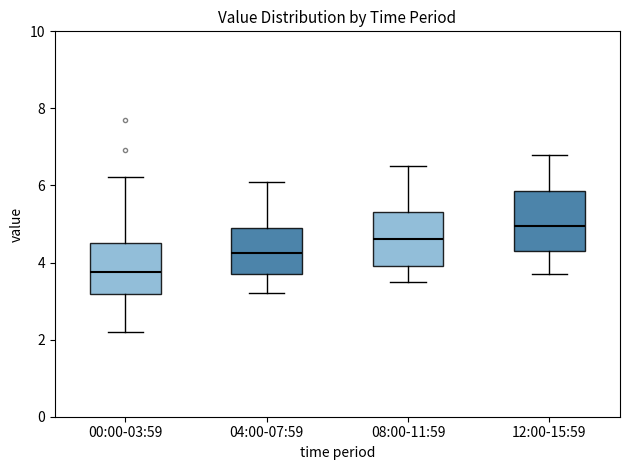

Reading left to right, read every box against the y-axis: the position of its median line, the range the box covers, and the ends of its whiskers. The values are not printed on the chart, so give them approximately, as read against the axis.

00:00-03:59: median 3.8, box 3.2 to 4.6, whiskers 2.2 to 6.2
04:00-07:59: median 4.2, box 3.8 to 5.0, whiskers 3.2 to 6.2
08:00-11:59: median 4.6, box 4.0 to 5.4, whiskers 3.6 to 6.6
12:00-15:59: median 5.0, box 4.4 to 5.8, whiskers 3.8 to 6.8